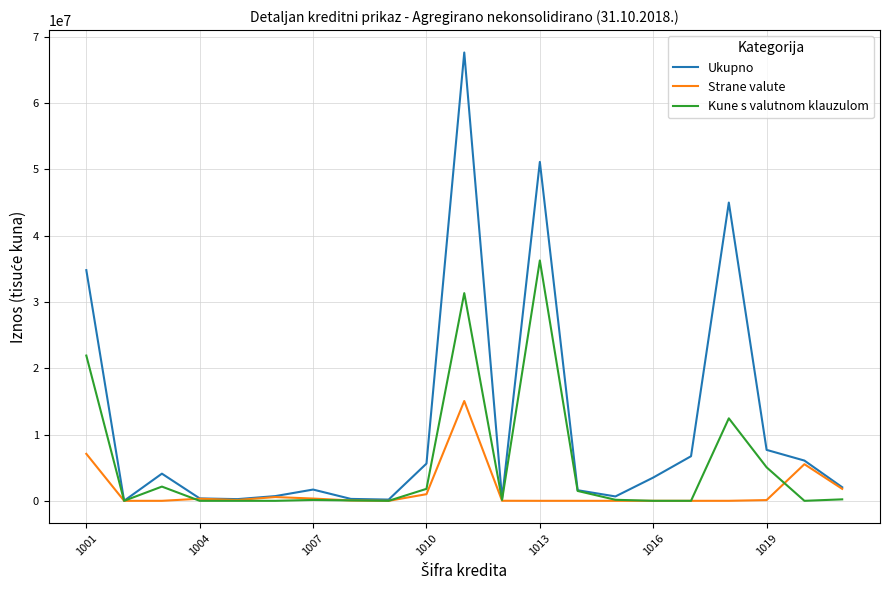

What is the greatest value displayed?

67639287